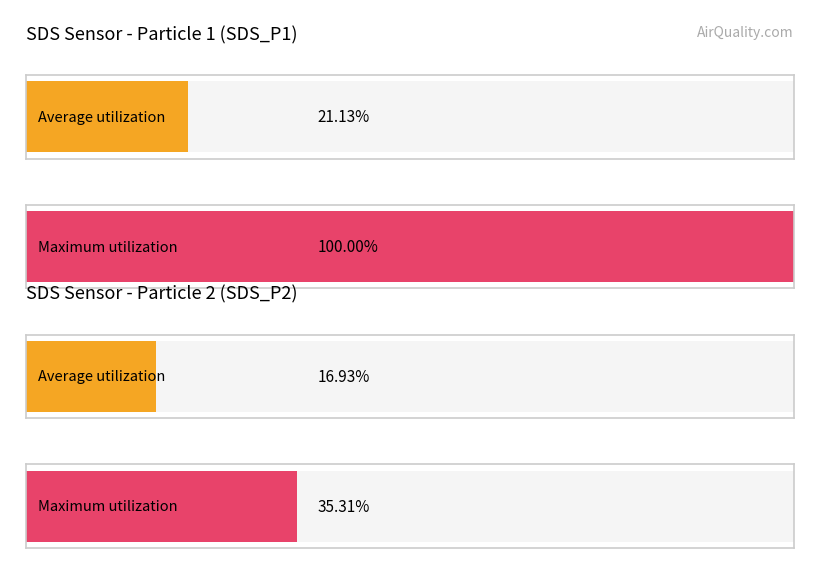

How many bars are there in each group?

2